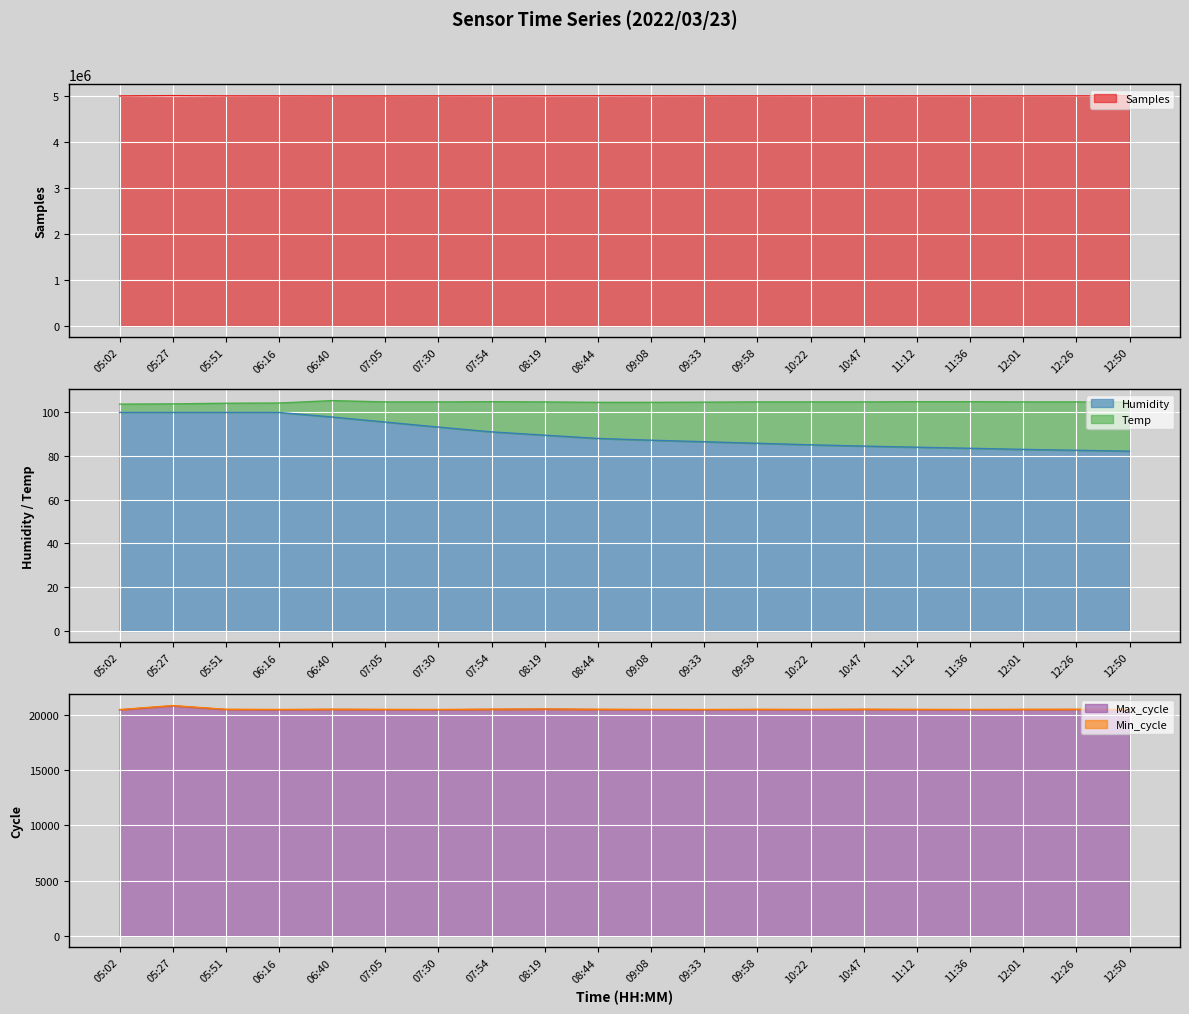

The Max_cycle series shows 9219.6 at 10:22. True or false?

False